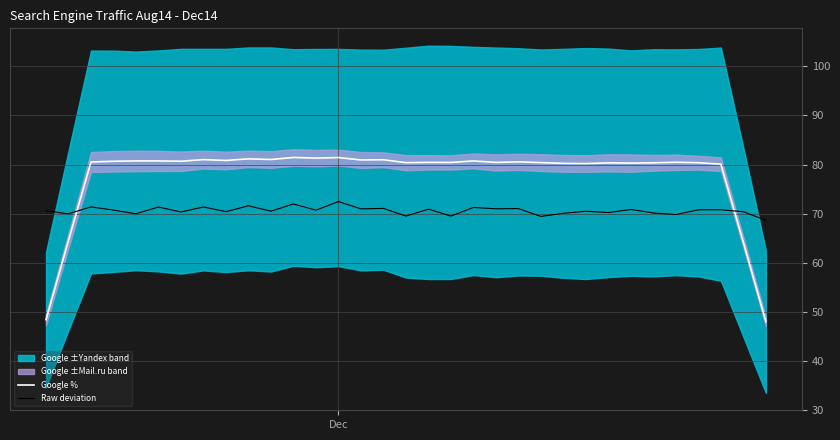

How many values in the Google % series exceed 80?

29